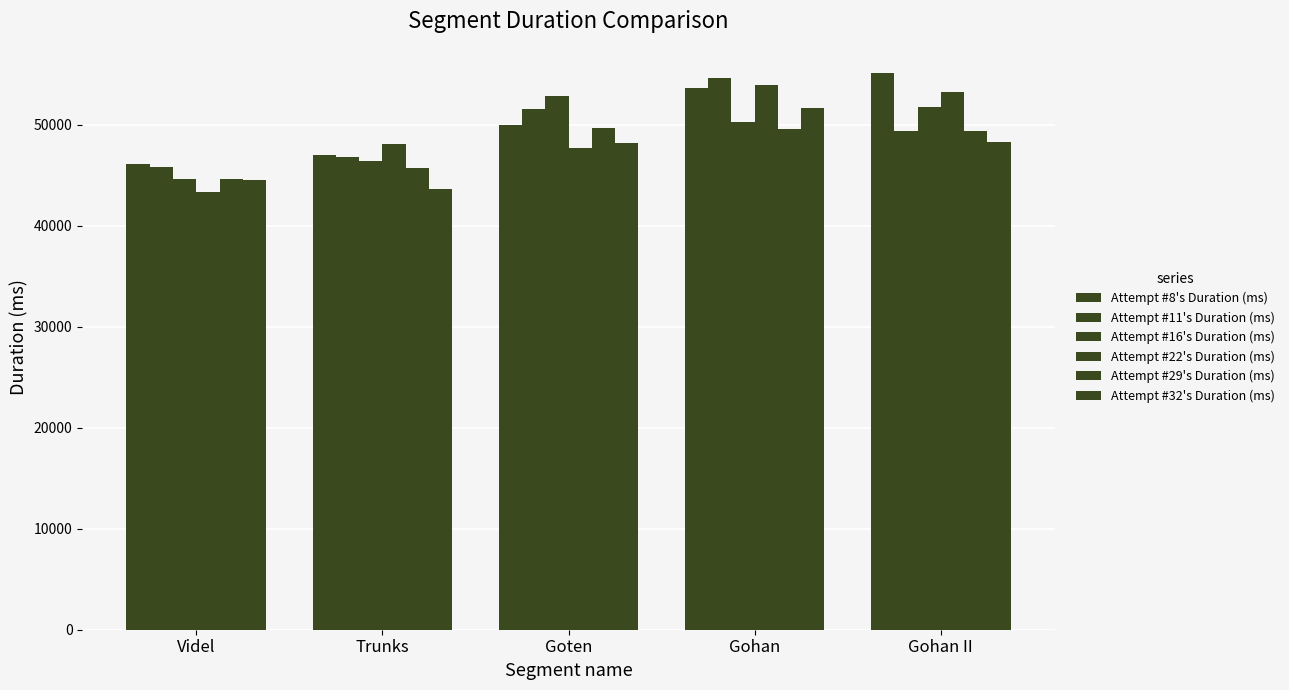

How many data points in Attempt #29's Duration (ms) are less than 49365?

2